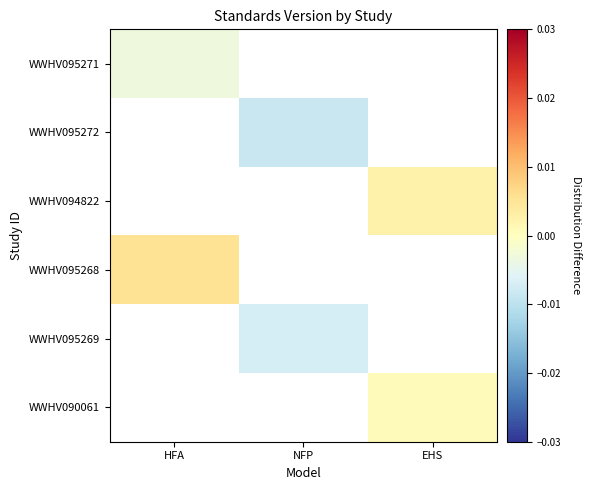

How many values in WWHV095272 are below zero?

1